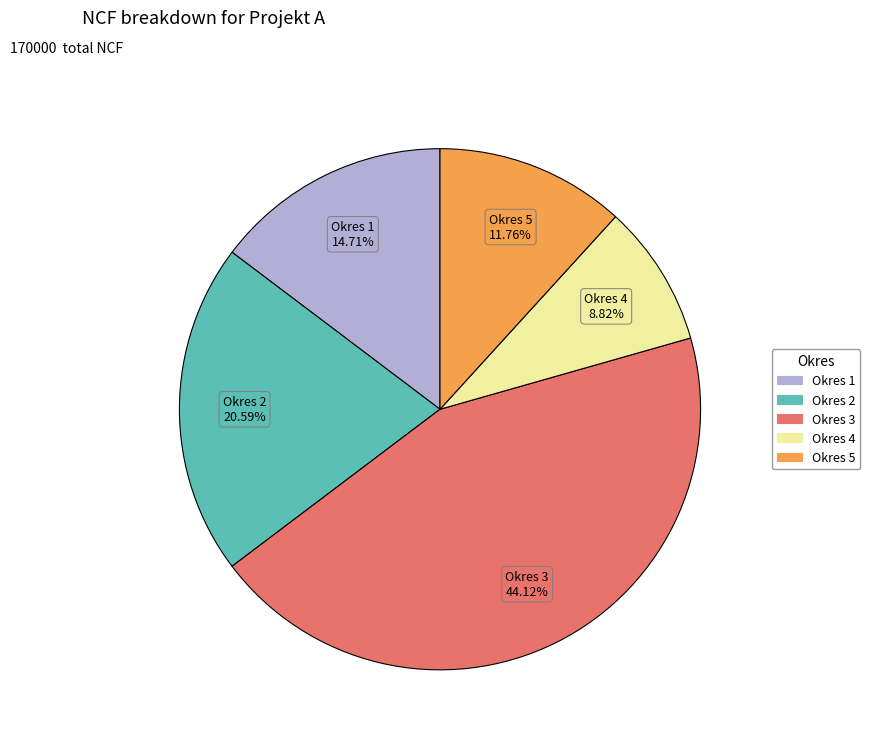

What is the total percentage of Okres 1 and Okres 4?

23.5%